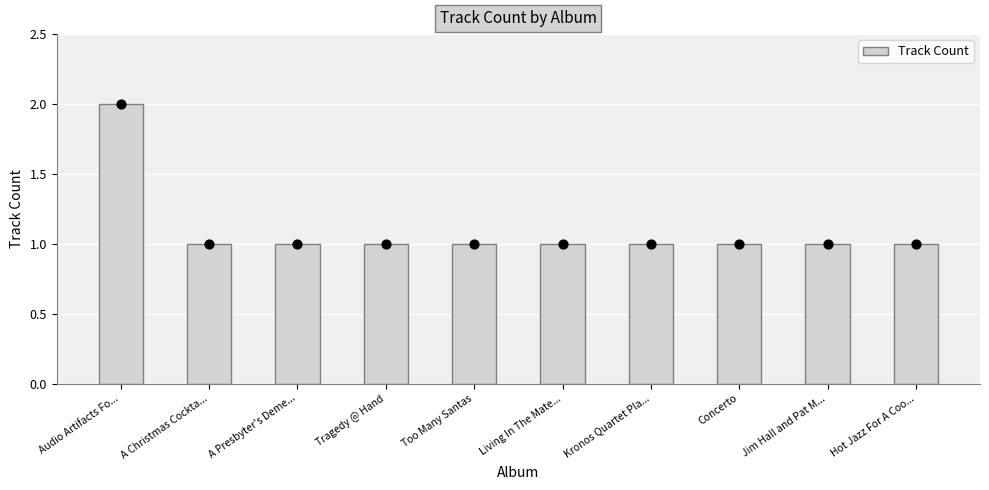

Approximately how many times larger is the value at Living In The Mate... compared to Tragedy @ Hand?

1.0